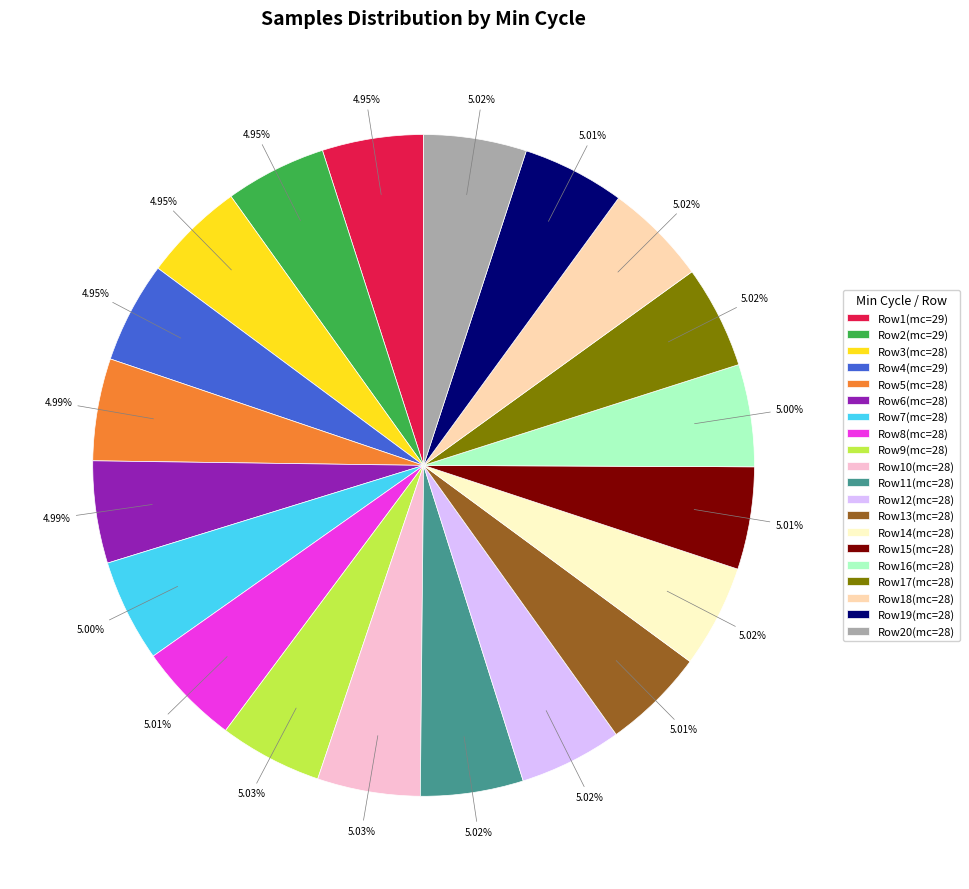

To the nearest percent, what is the average slice percentage?

5%